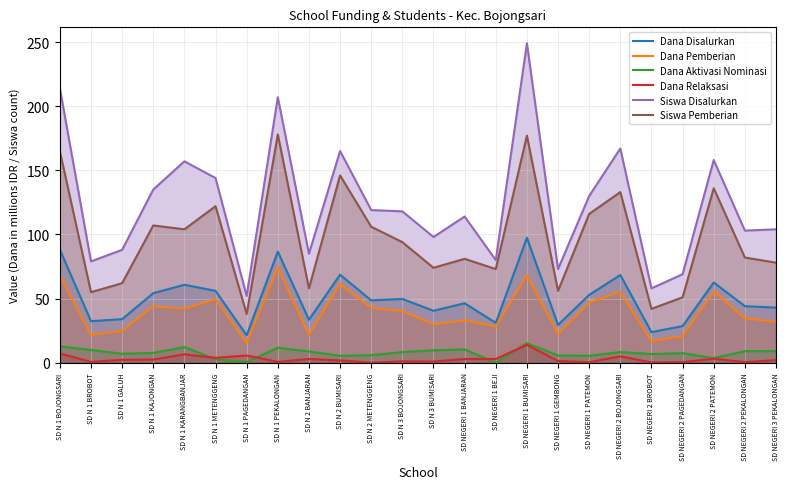

How many positive values does the Dana Relaksasi series have?

23